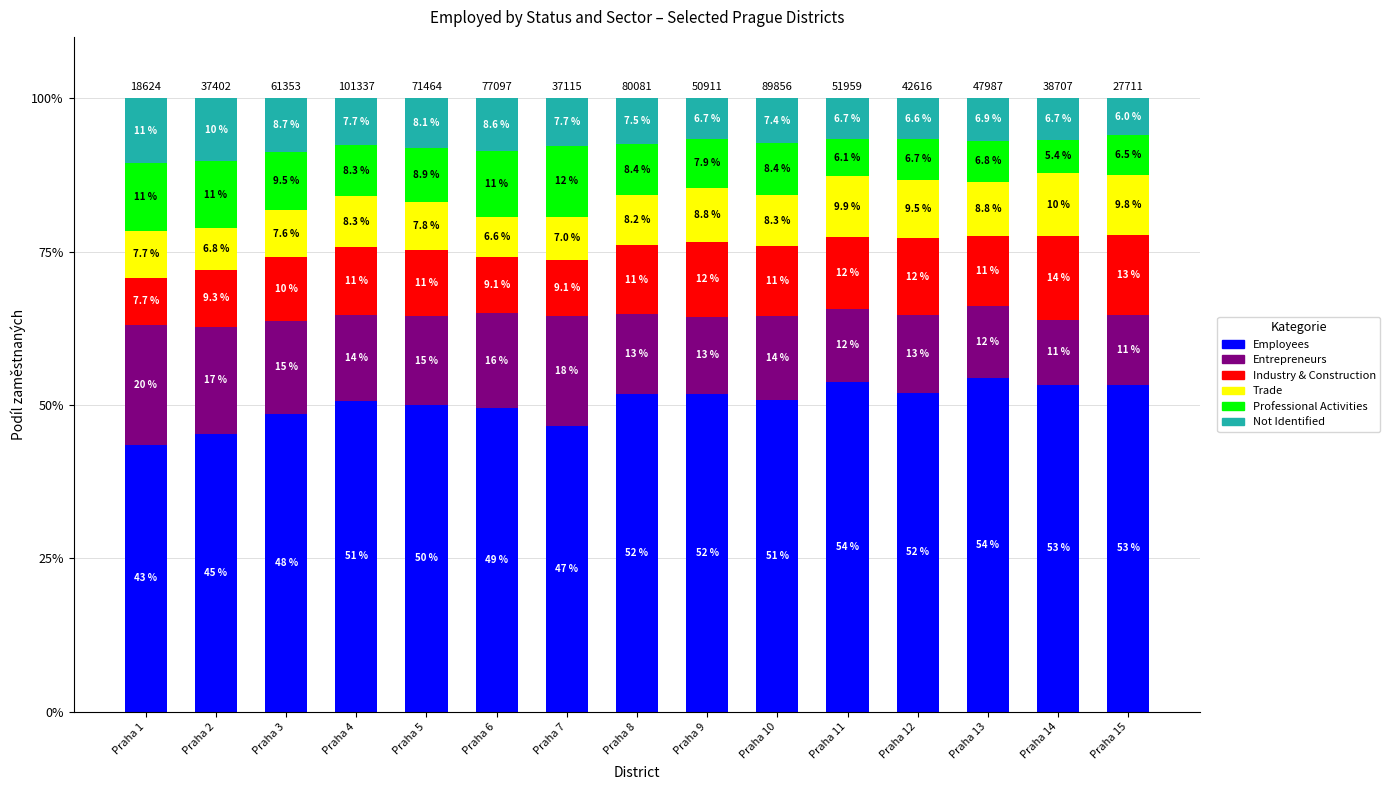

What are all the series names shown in the legend?

Employees, Entrepreneurs, Industry & Construction, Trade, Professional Activities, Not Identified